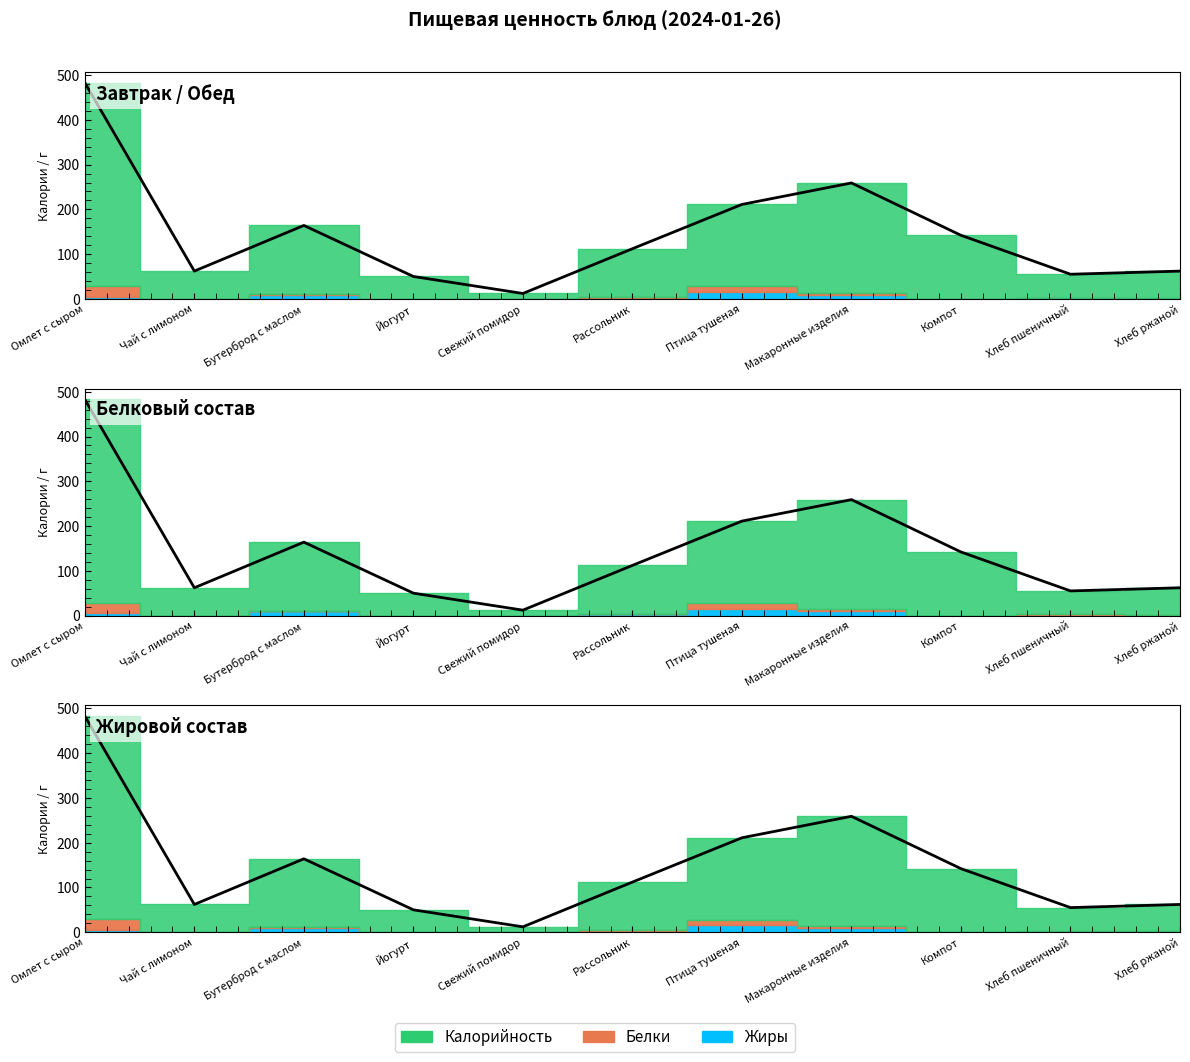

Is it true that the value at Макаронные изделия is 259?

True